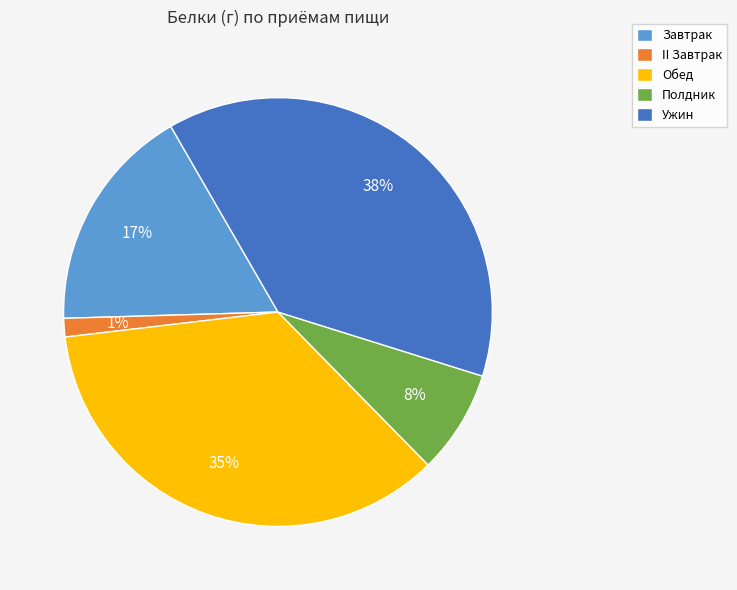

Do Обед and Ужин together represent more than half of the pie?

Yes